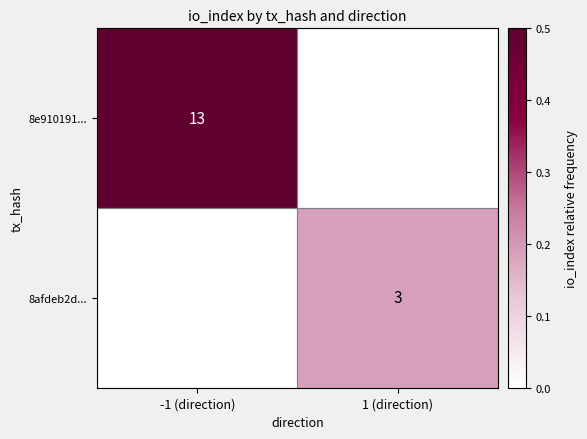

Is it true that 8afdeb2d... equals 3 at 1 (direction)?

True